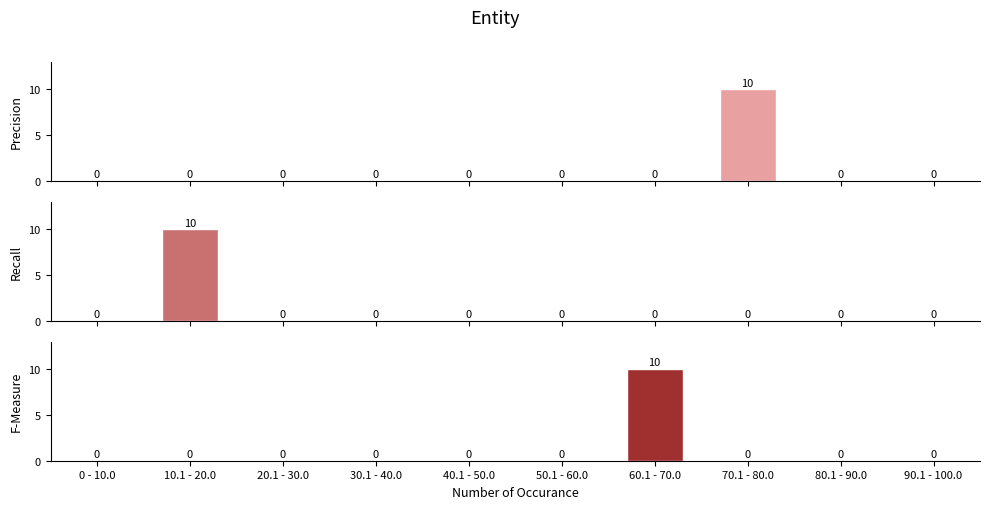

What is the label of the 9th bar from the left?

80.1 - 90.0